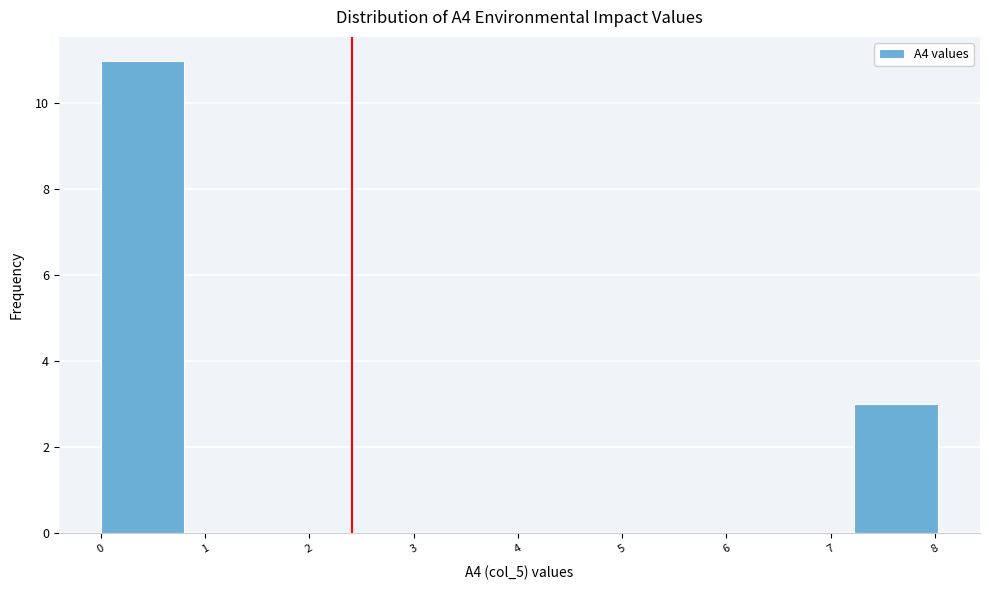

What is the height of the bar covering 0.0 to 0.8 on the x-axis? Neither the bar edges nor the heights are printed on the chart, so give them approximately, as read against the axes.

11